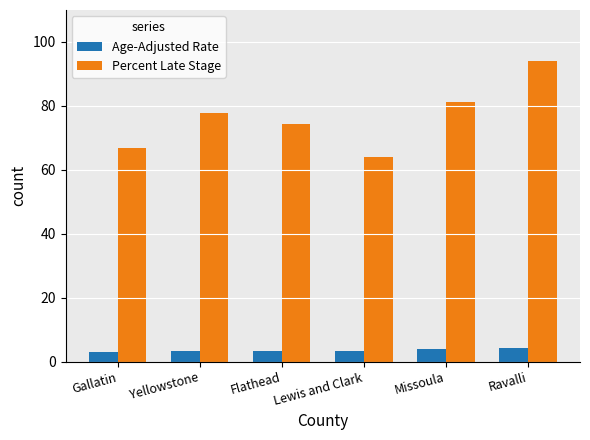

What is the maximum value for Percent Late Stage?

94.1